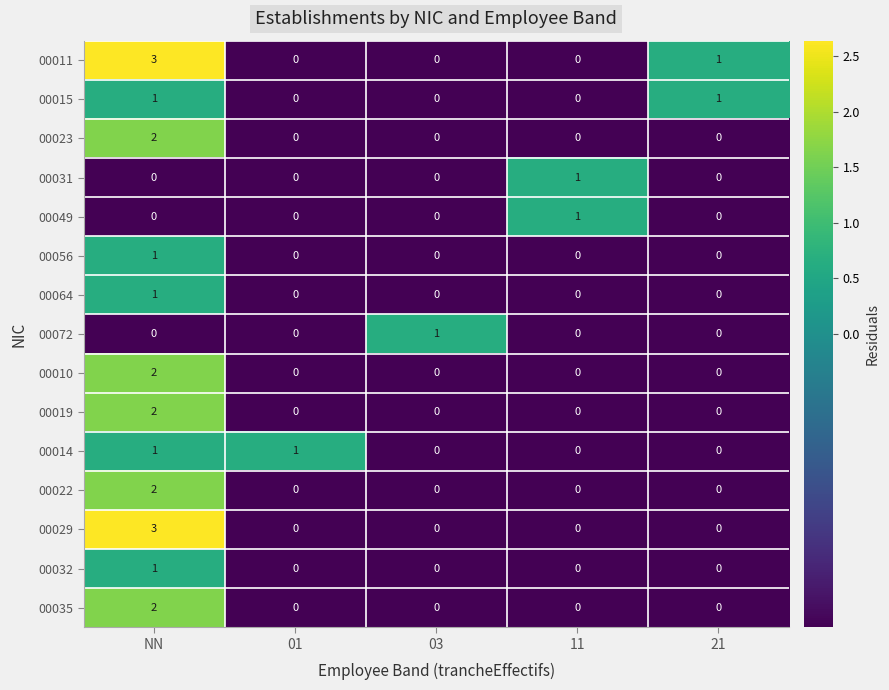

Count the 00023 values in the range 0 to 1.

4